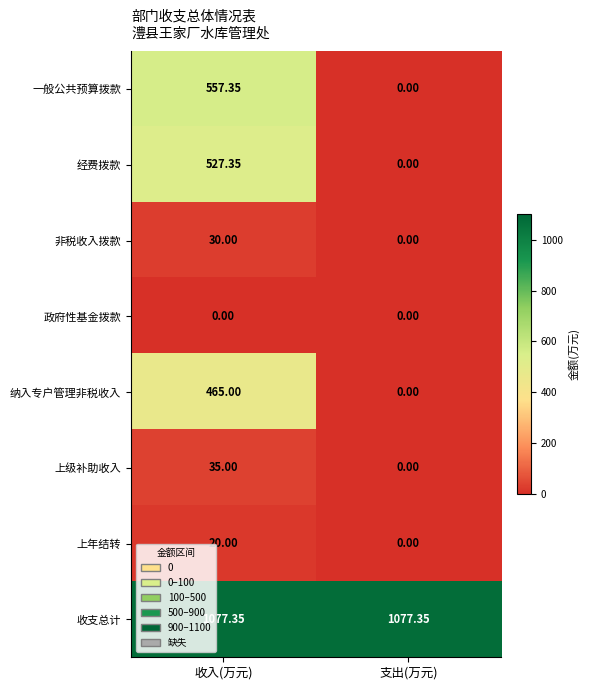

At which category is the sum across all series the highest?

收入(万元)